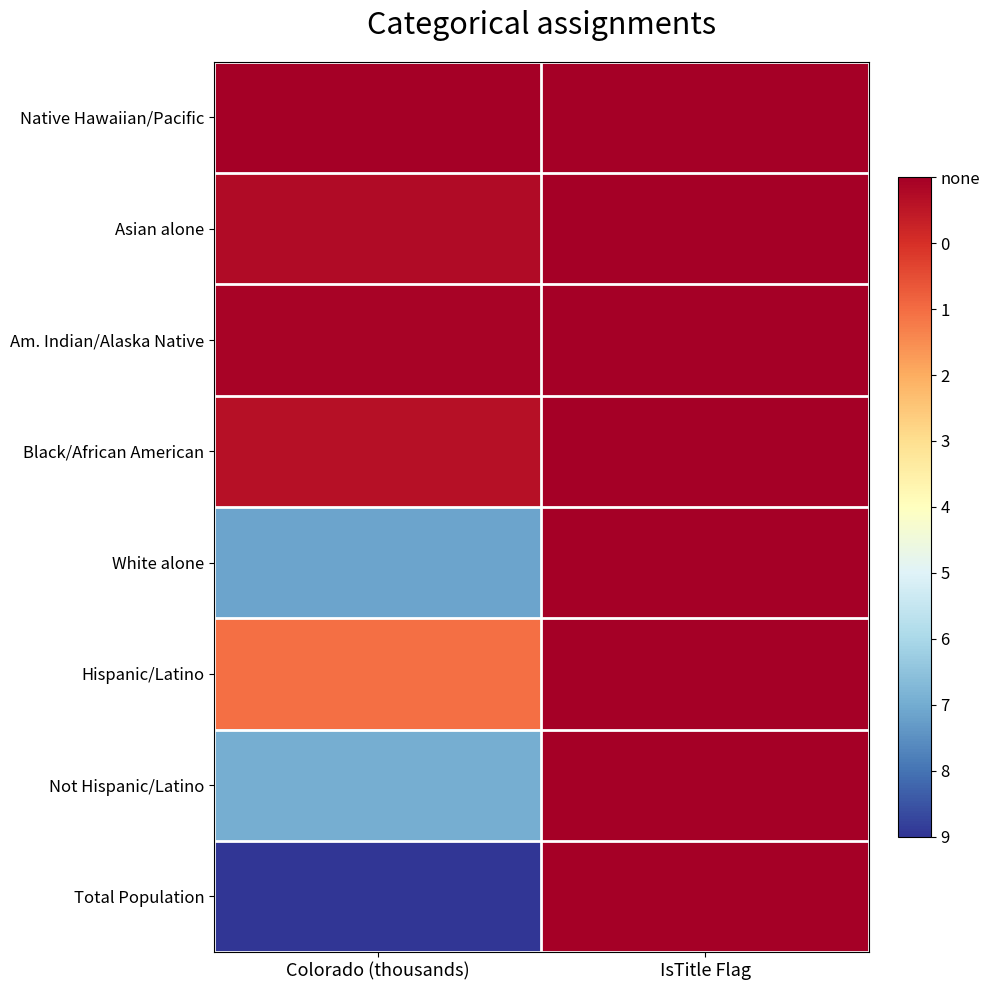

Rank the series by their maximum value, from lowest to highest.

Native Hawaiian/Pacific, Am. Indian/Alaska Native, Asian alone, Black/African American, Hispanic/Latino, Not Hispanic/Latino, White alone, Total Population